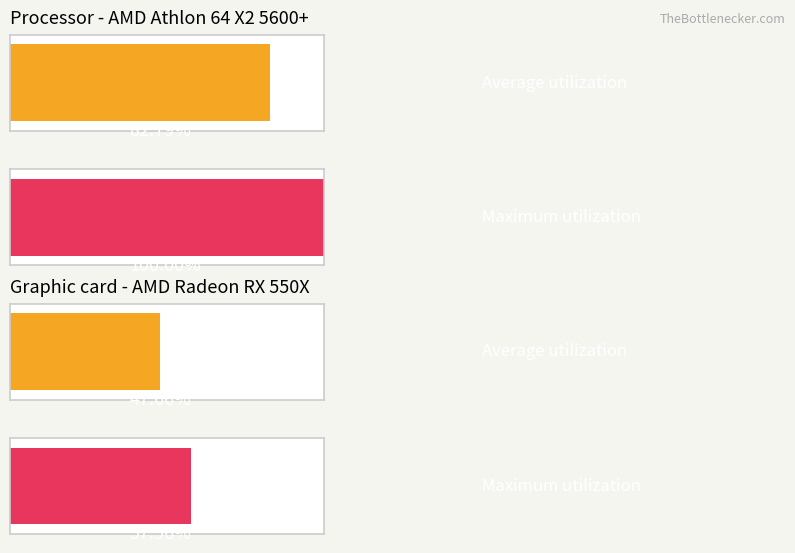

Does the chart contain stacked bars?

No